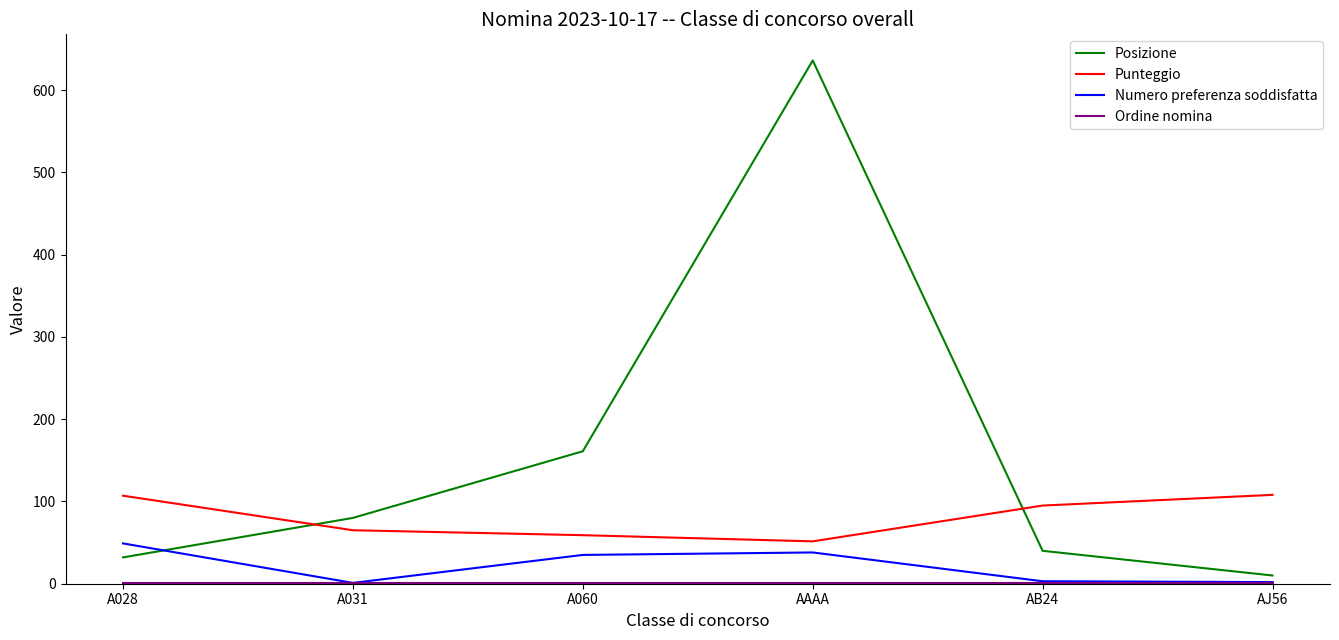

At which category does Posizione reach its first local peak?

AAAA